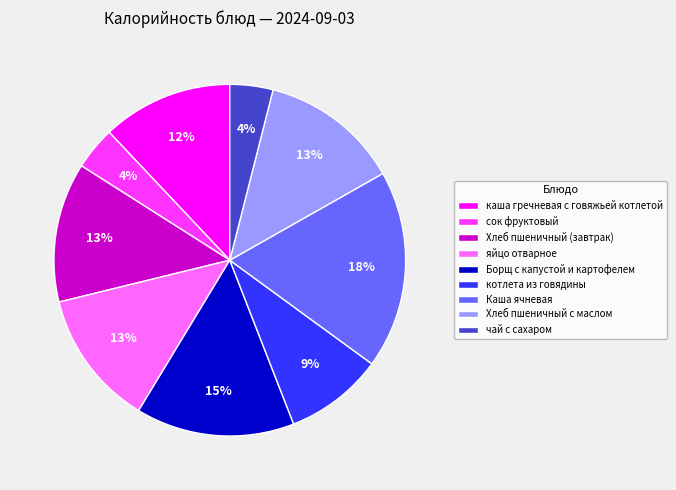

Between Хлеб пшеничный с маслом and Борщ с капустой и картофелем, which is larger?

Борщ с капустой и картофелем